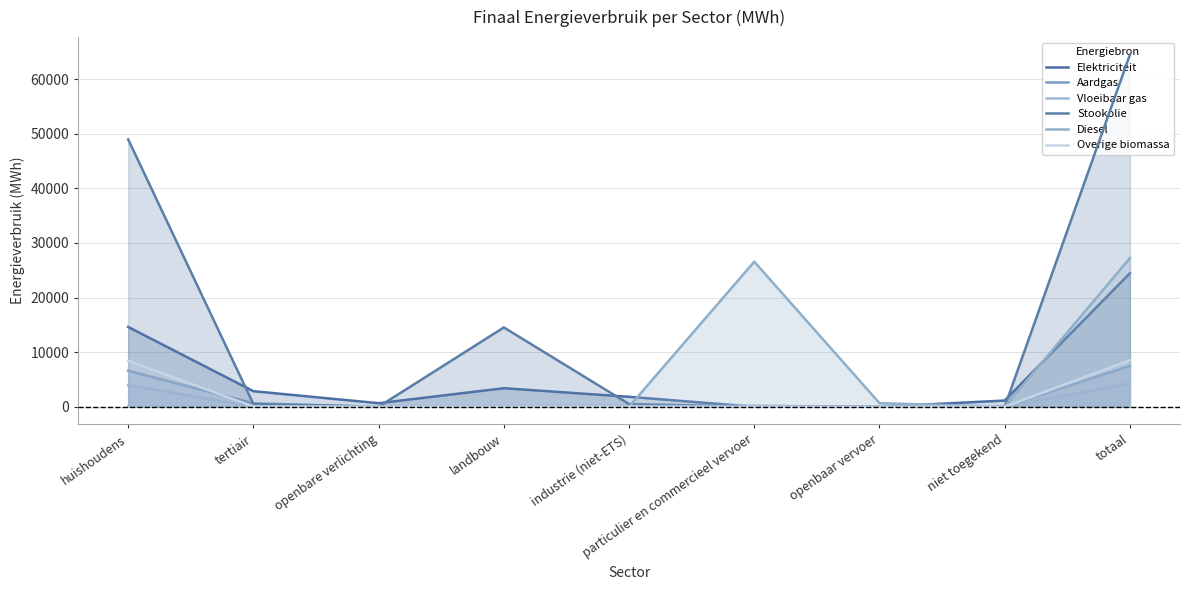

What is the total value across all series at huishoudens?

82594.5